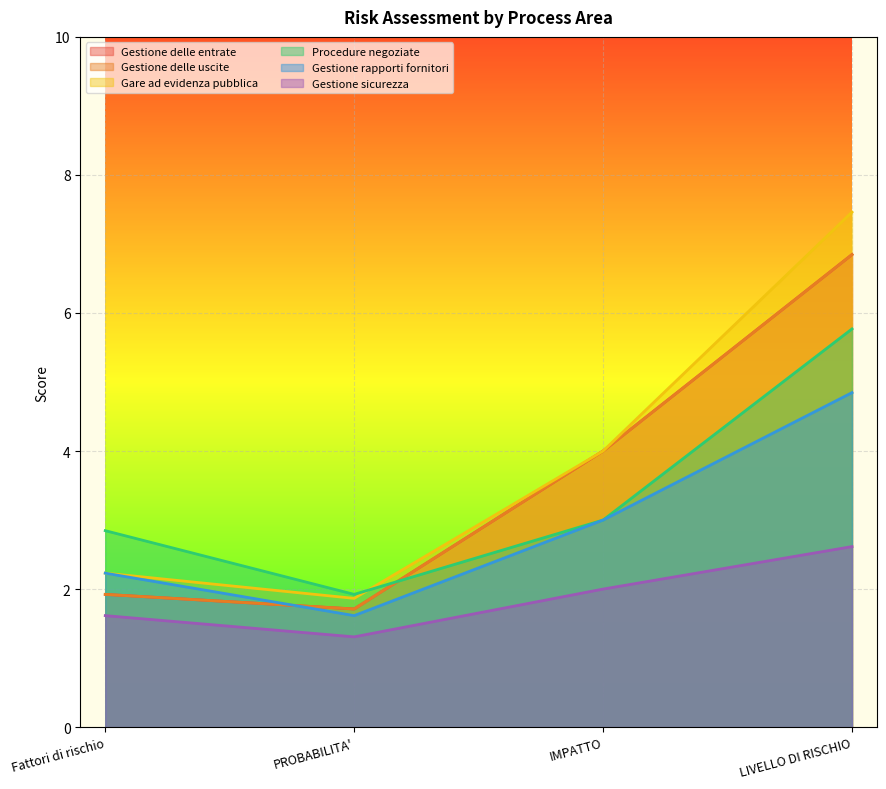

True or false: Gare ad evidenza pubblica and Gestione delle uscite intersect in this chart.

False